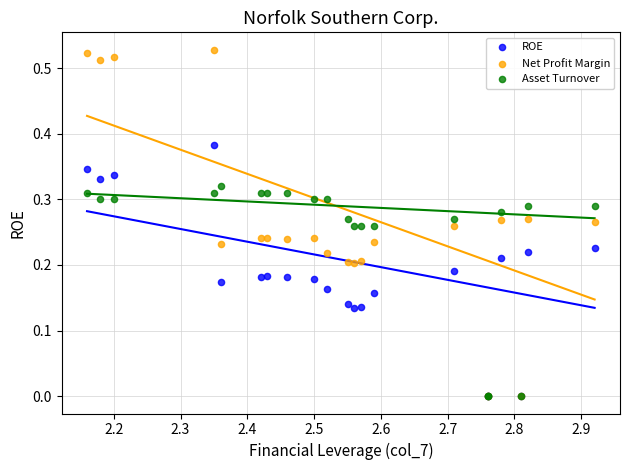

What are all the series names shown in the legend?

ROE, Net Profit Margin, Asset Turnover